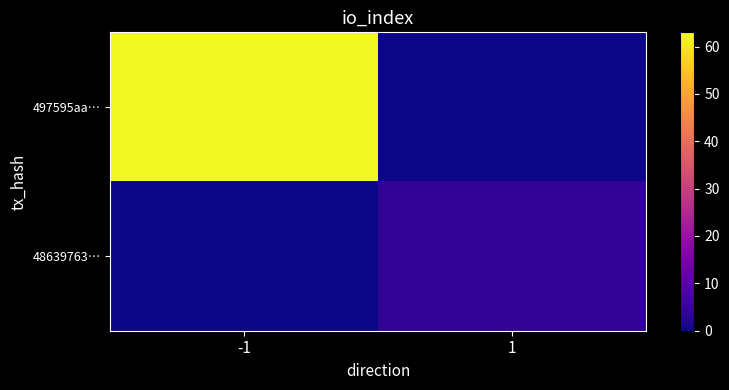

What is the difference between the highest and lowest values at -1?

63